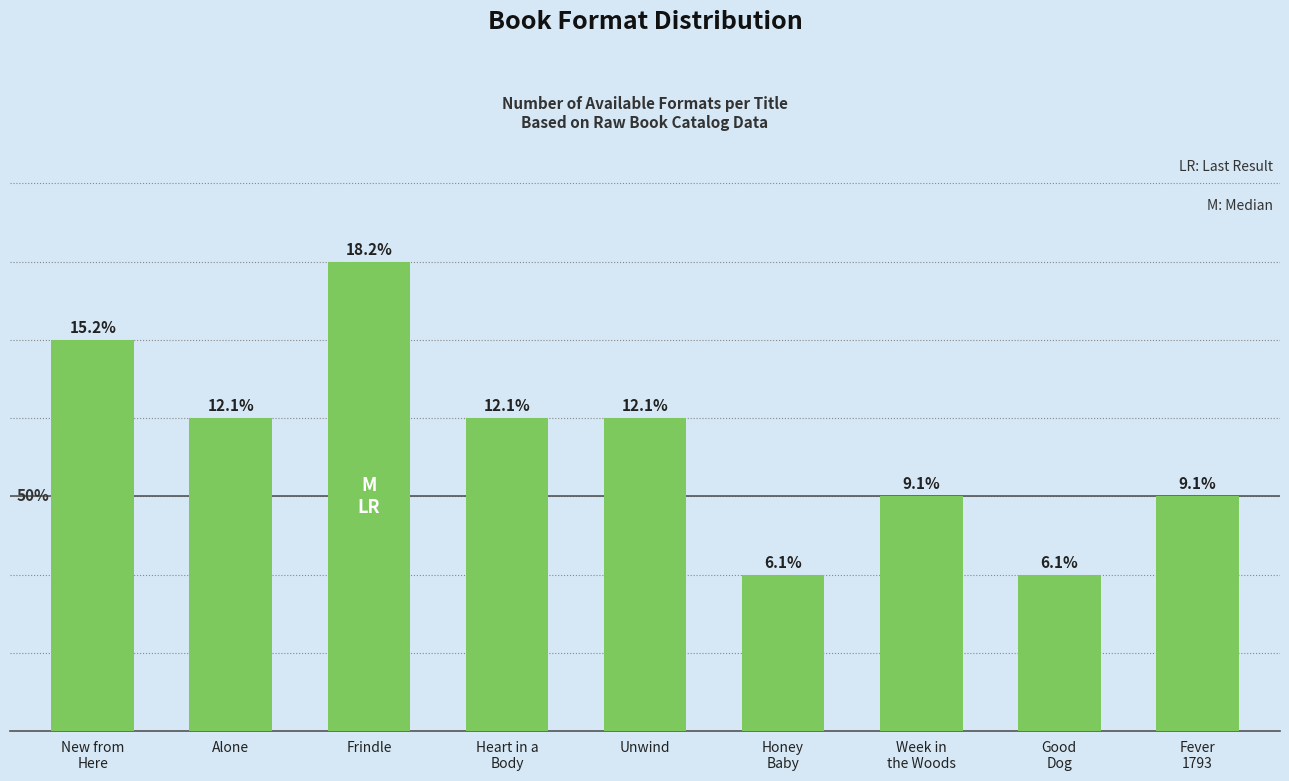

What is the sum of all values?

33